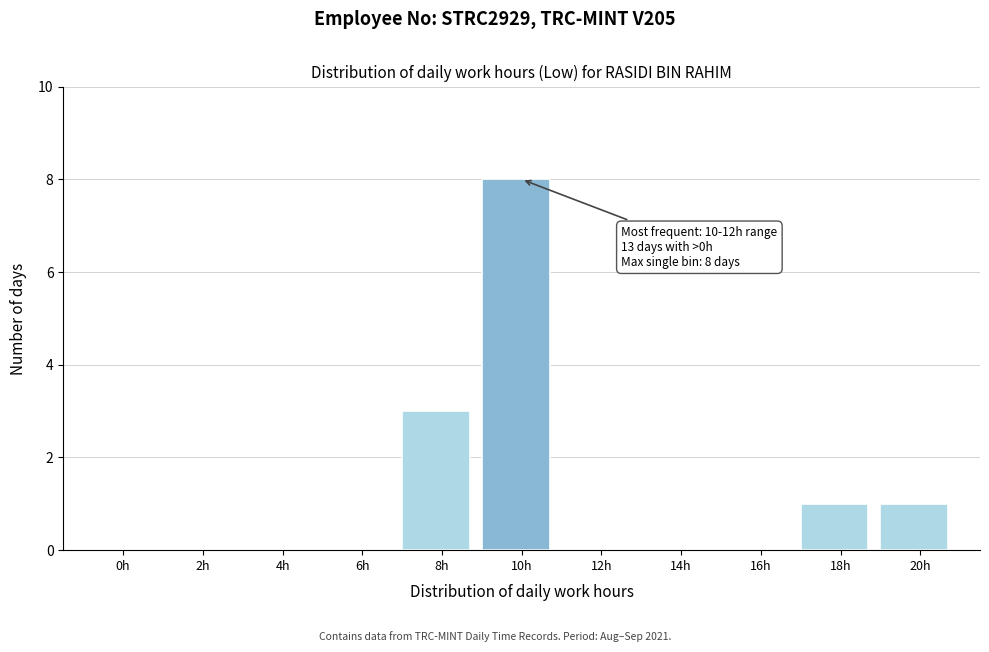

Reading left to right, extract all data points from this chart.

0h=0	2h=0	4h=0	6h=0	8h=3	10h=8	12h=0	14h=0	16h=0	18h=1	20h=1